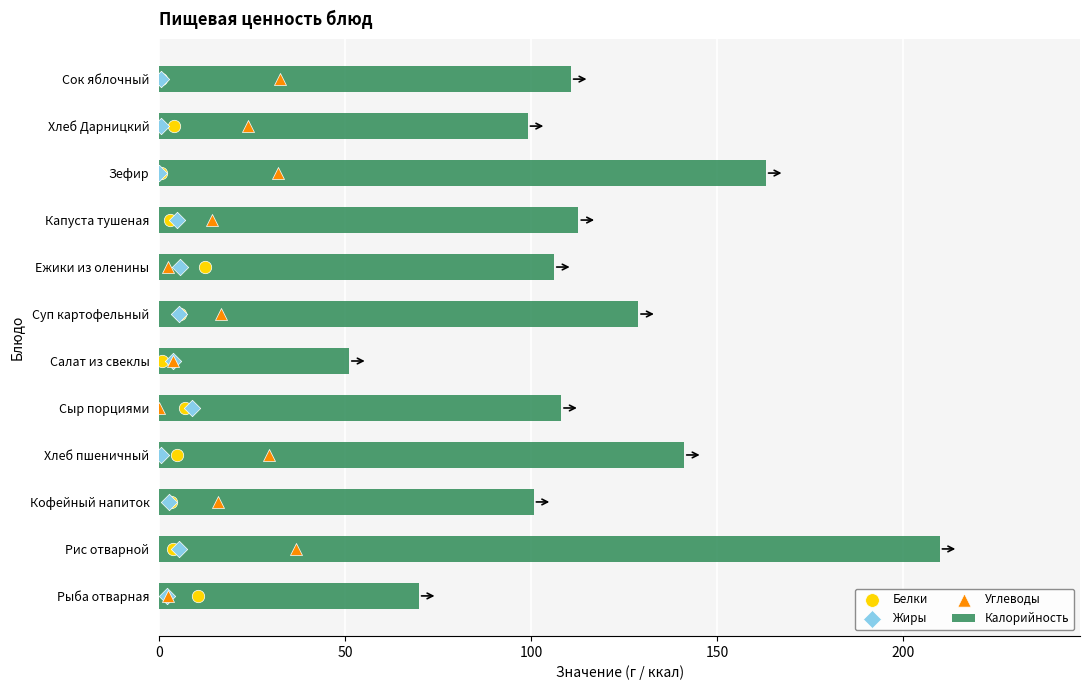

Which series has the largest total across all categories?

Калорийность